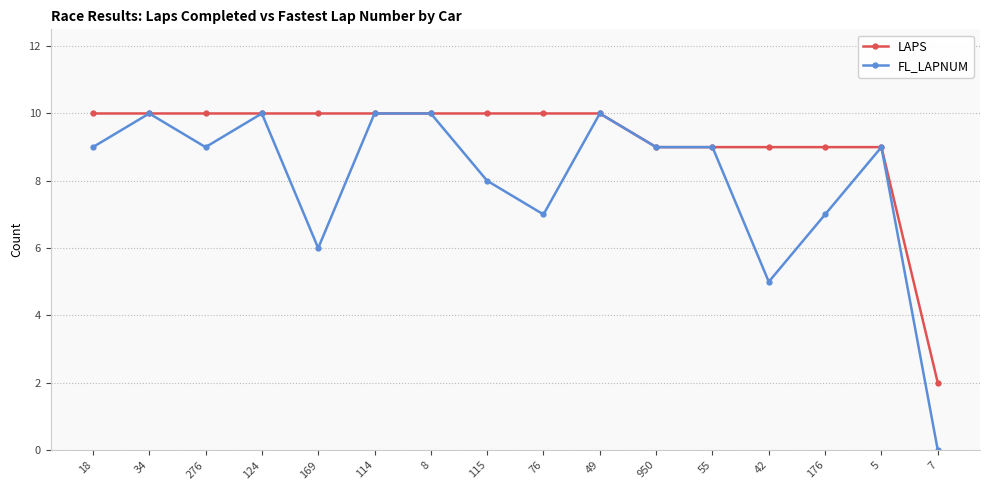

Which series has the largest total across all categories?

LAPS